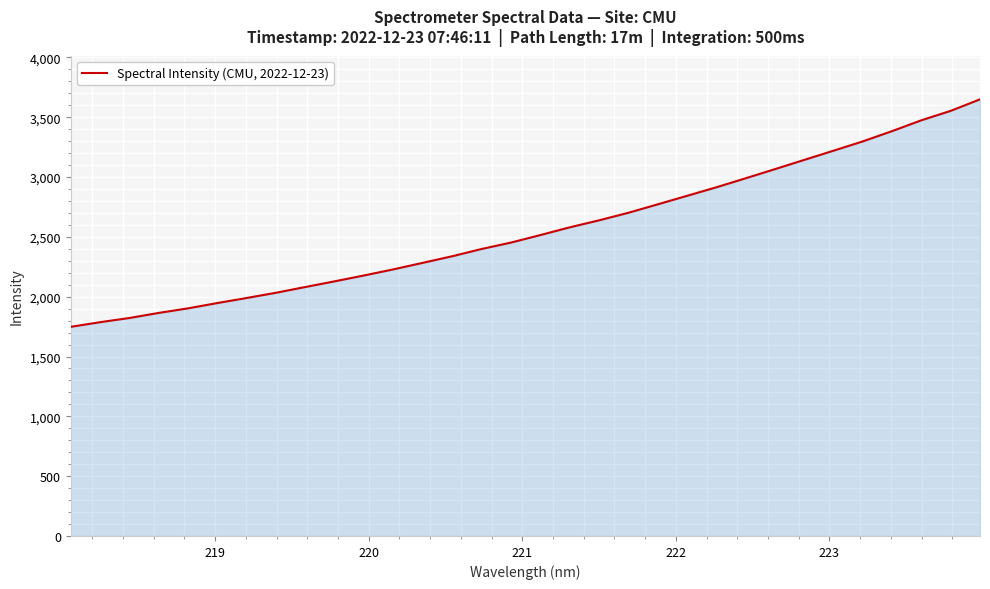

What is the greatest value displayed?

3649.4